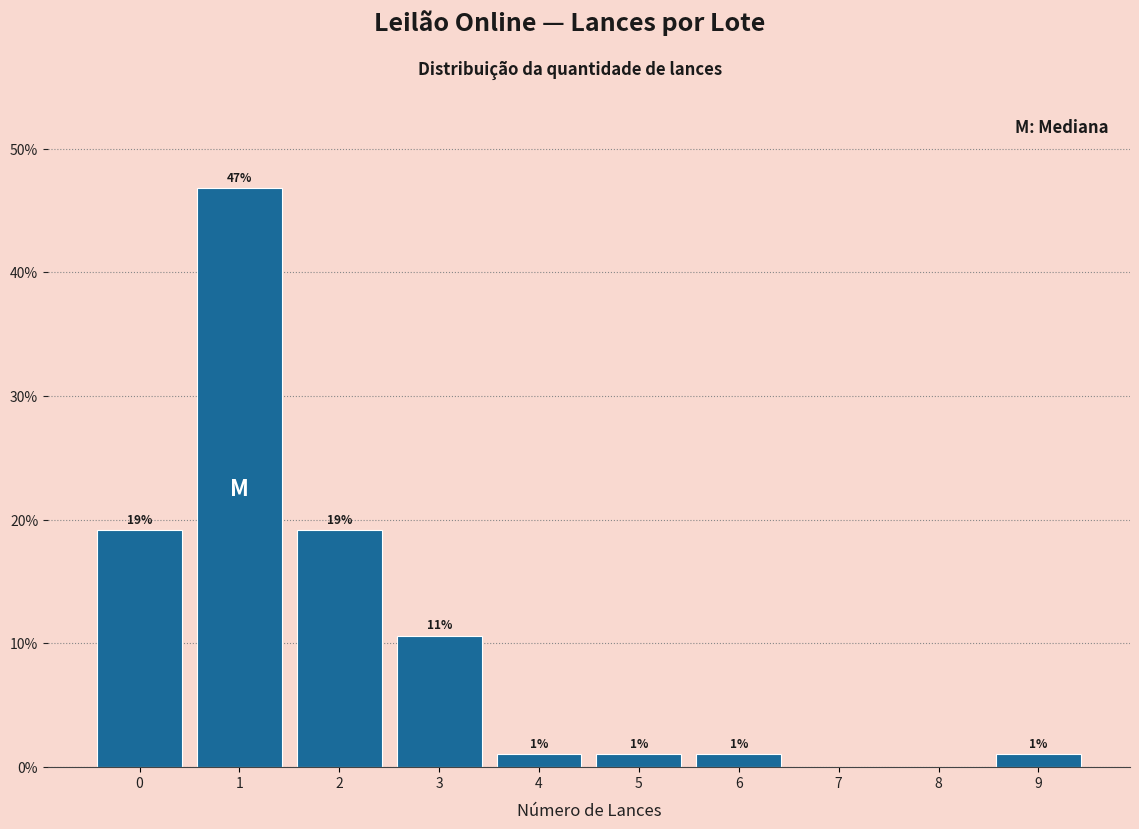

Are the bars horizontal?

No